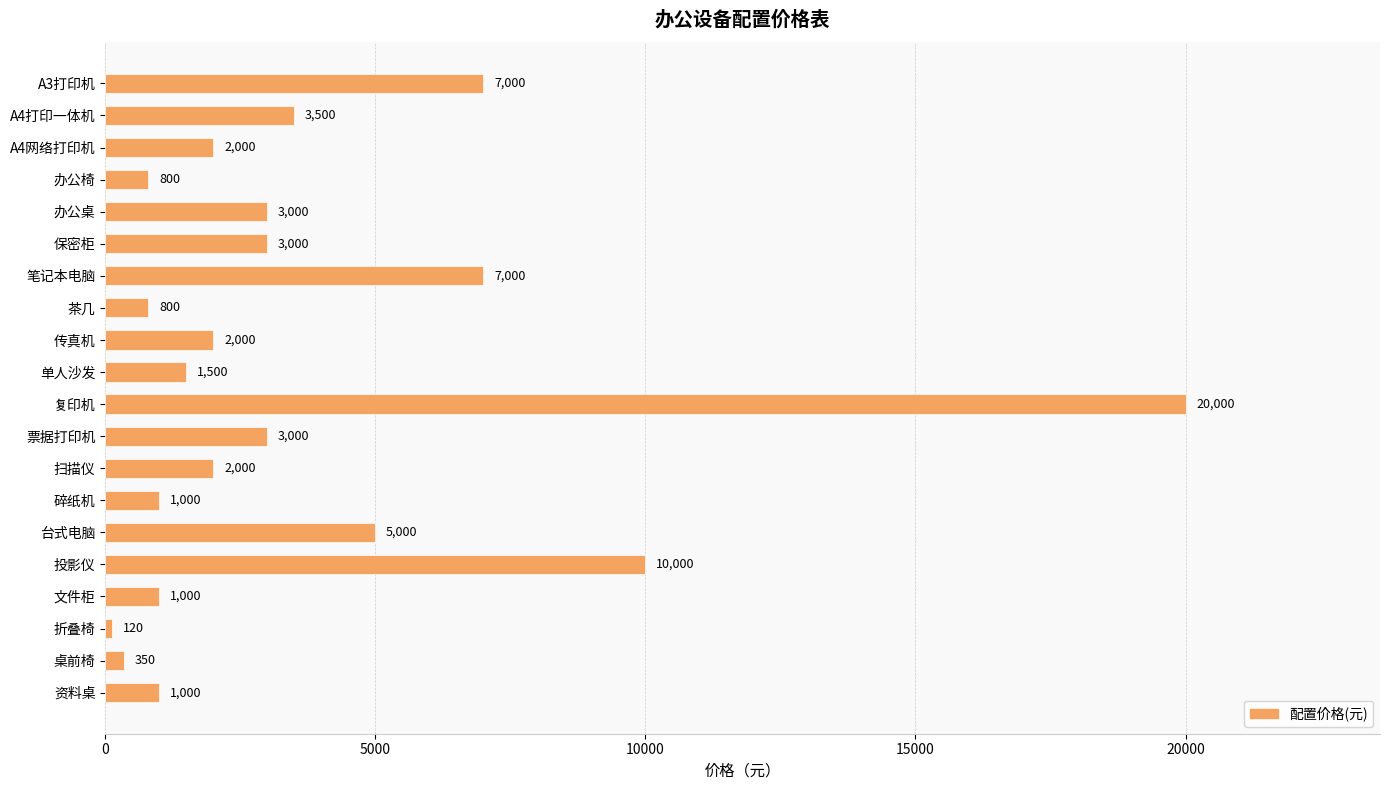

Which has a higher value, 折叠椅 or 办公桌?

办公桌